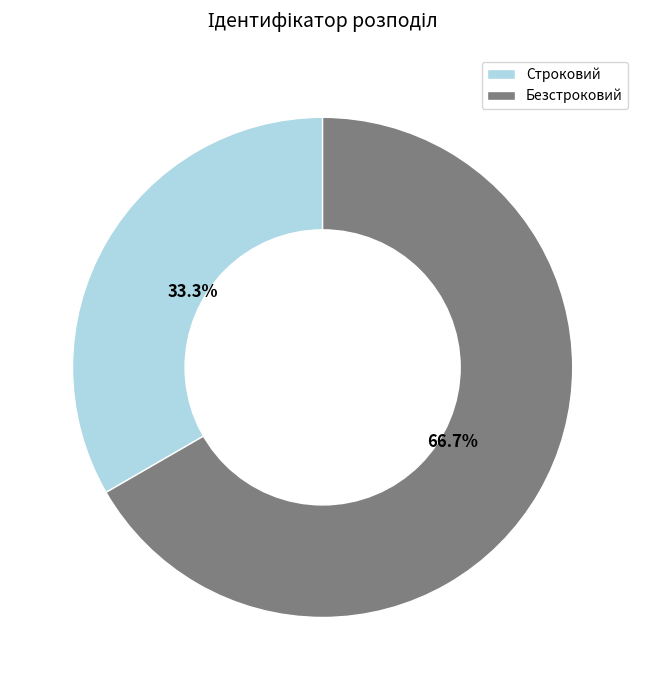

What is the smallest slice in the pie chart?

Строковий